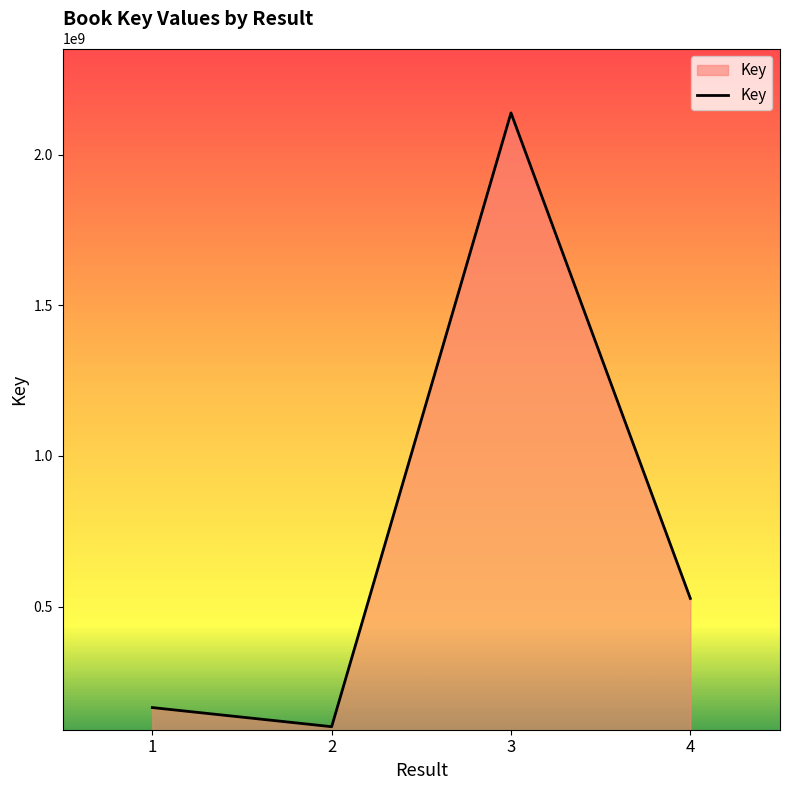

What is the smallest value displayed?

100772746